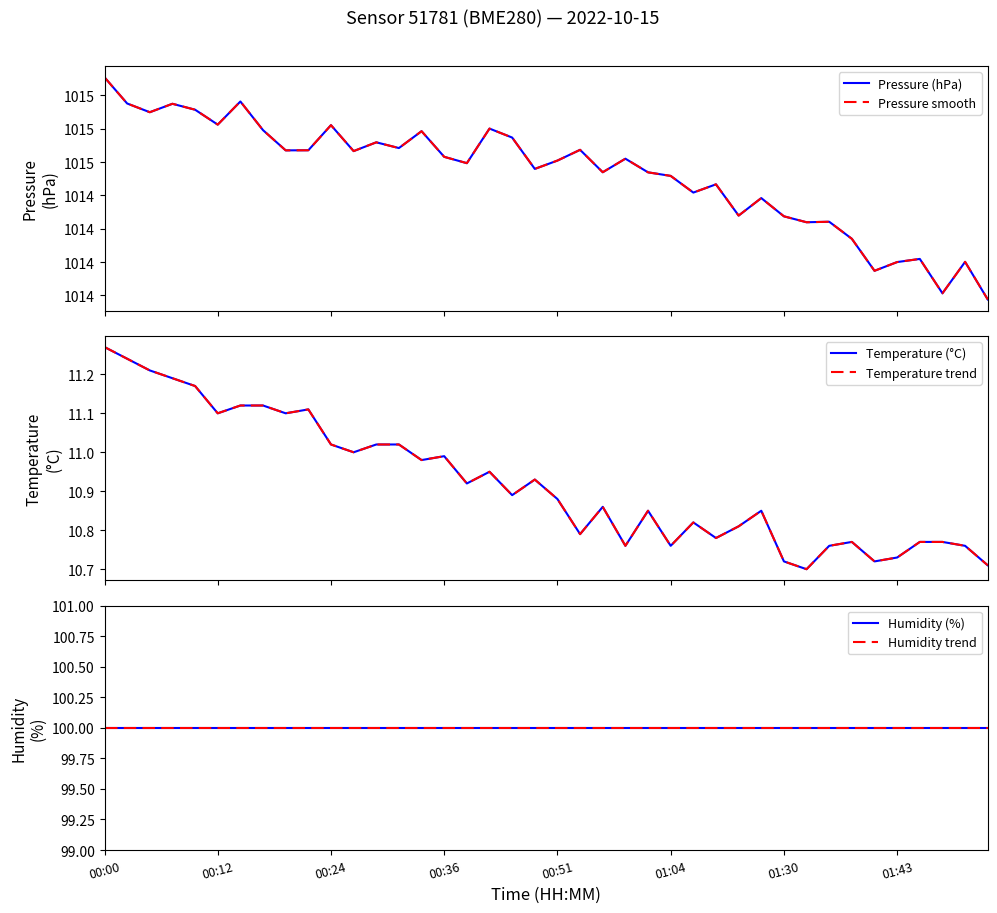

What is the difference between the maximum and second lowest values in the Pressure smooth series?

0.6